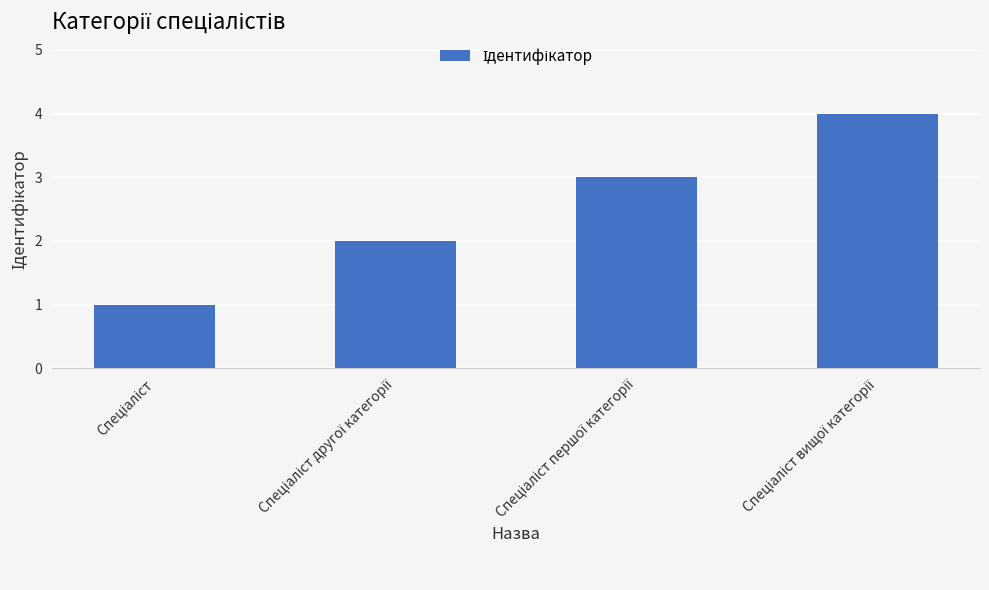

What is the sum of all values?

10